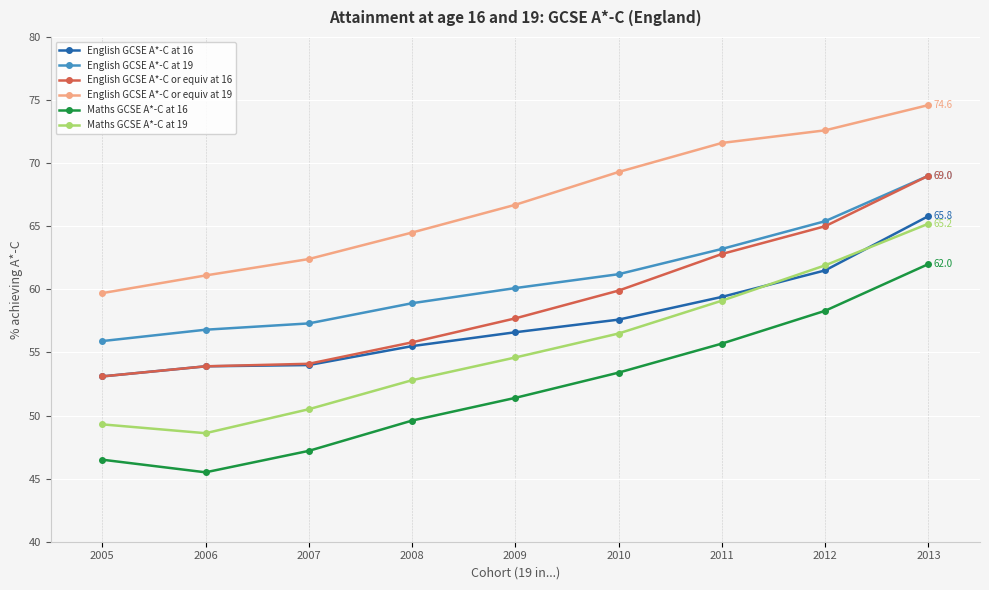

True or false: English GCSE A*-C or equiv at 19 and English GCSE A*-C at 19 intersect in this chart.

False